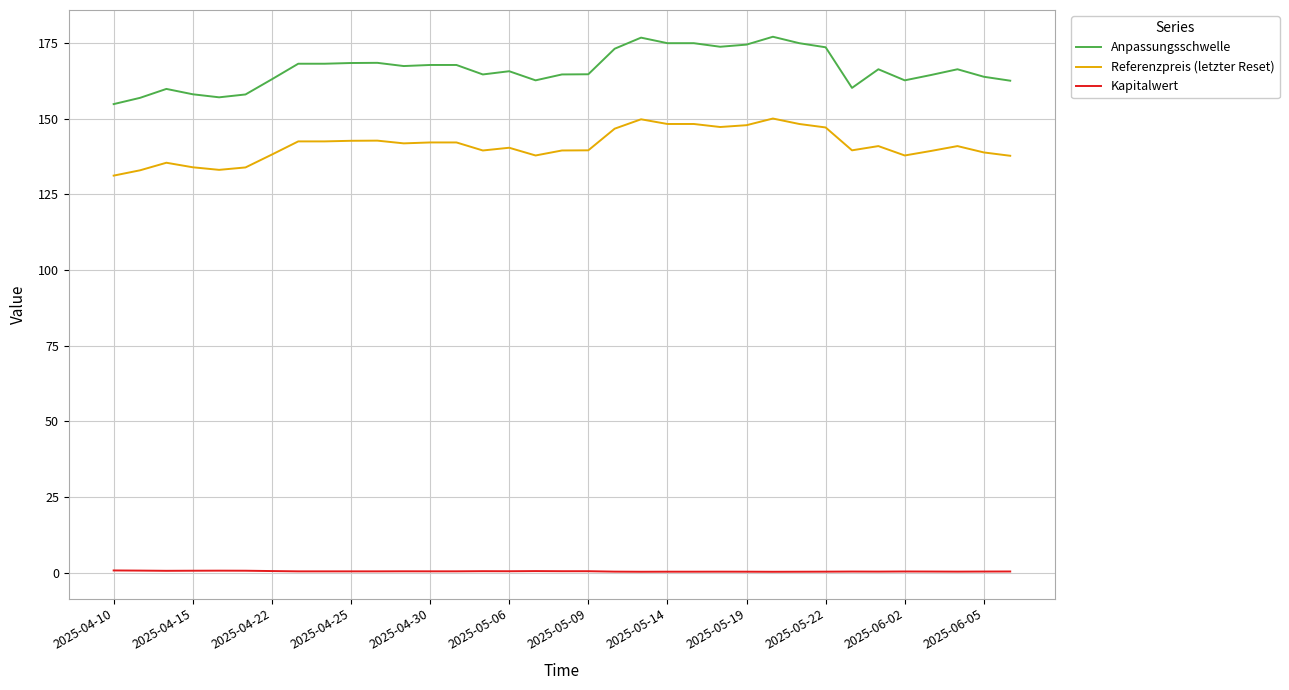

Which series has the largest total across all categories?

Anpassungsschwelle